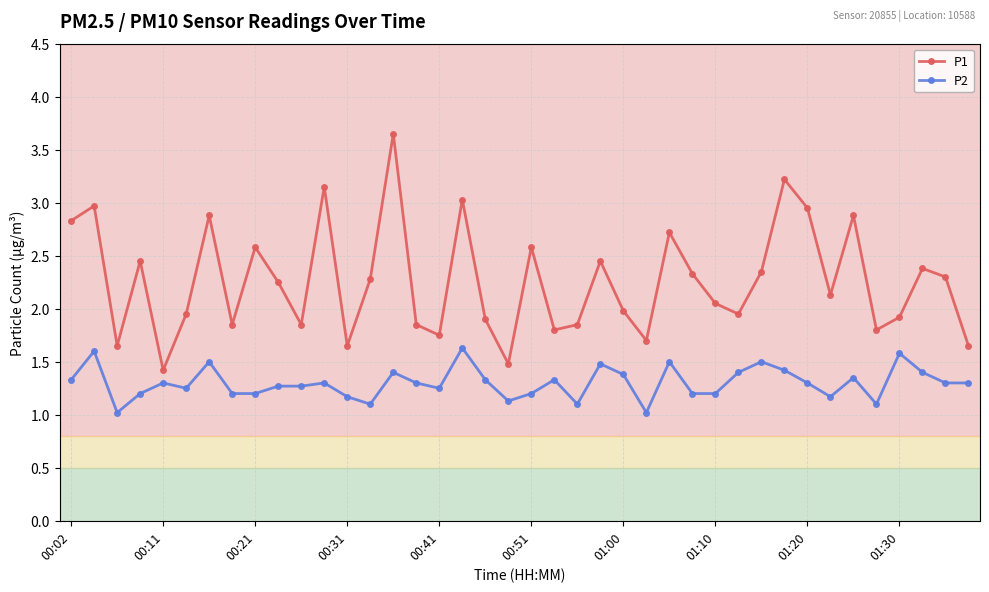

What is the difference between the maximum and second lowest values in the P2 series?

0.6